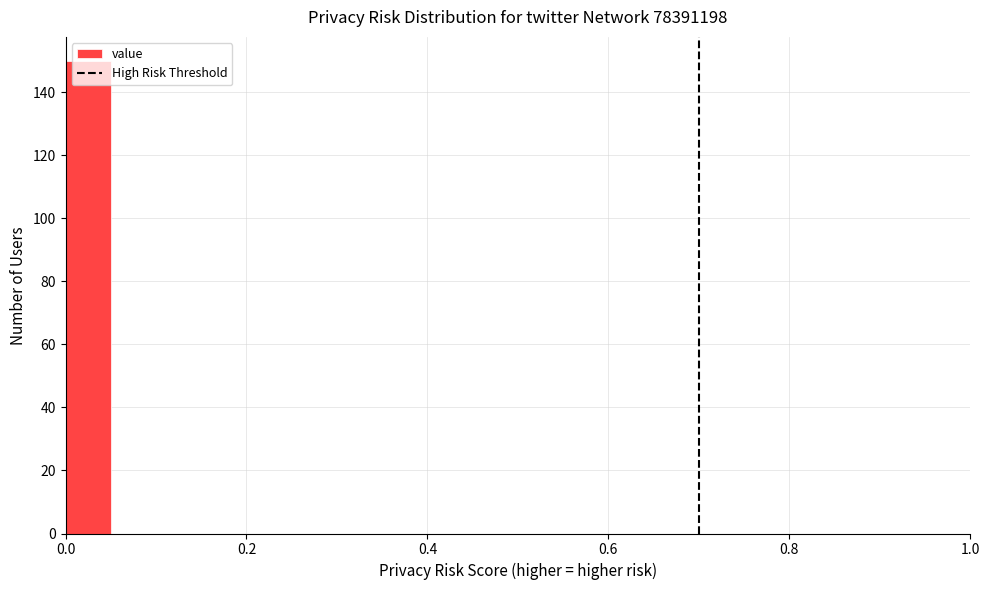

Read against the x-axis, roughly where is the centre of the tallest bar?

0.02